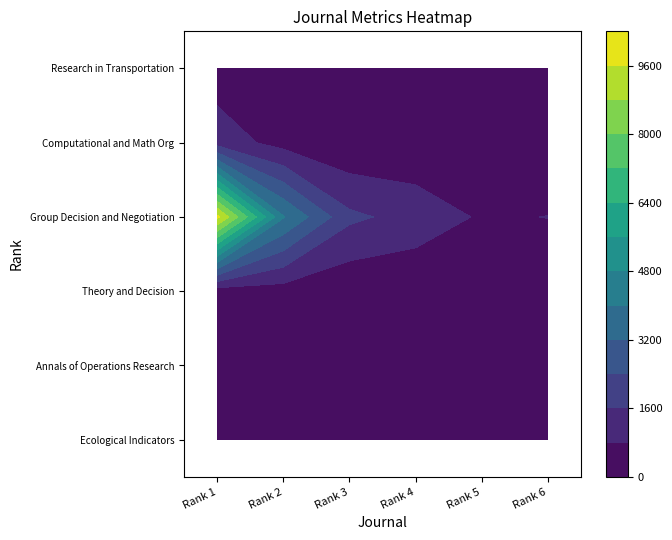

At which label is Computational and Math Org closest to 622?

Rank 2